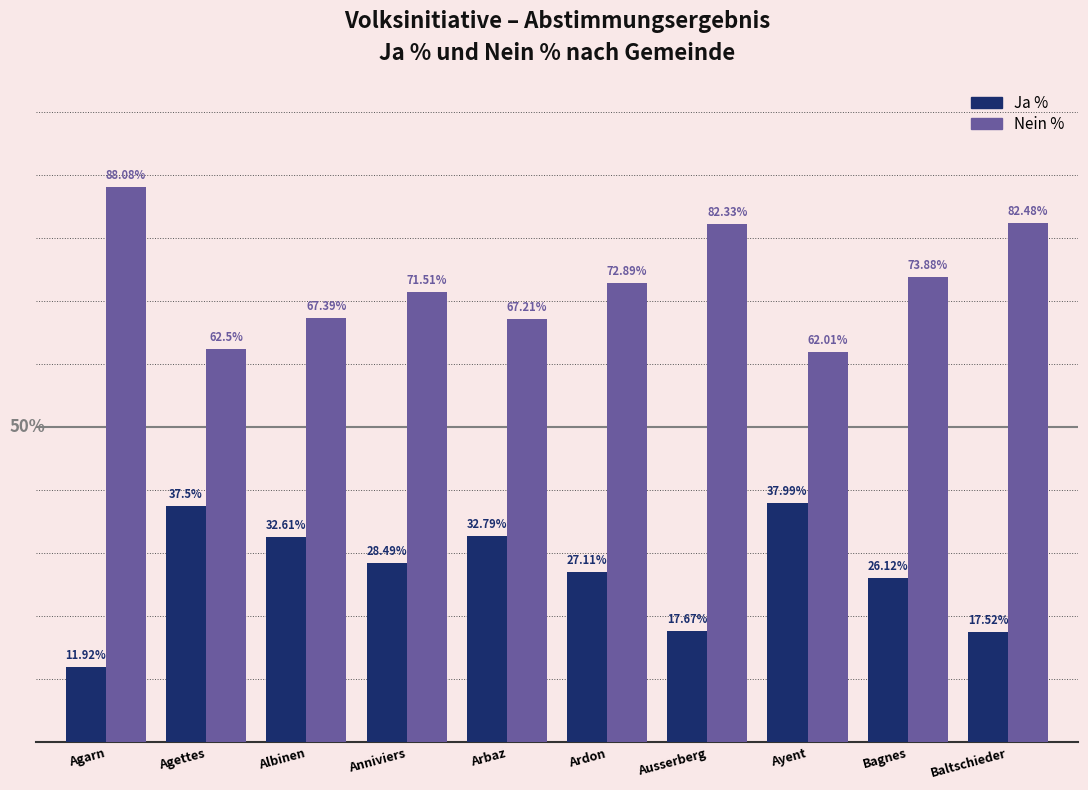

At which category does the chart reach its minimum across all series?

Agarn